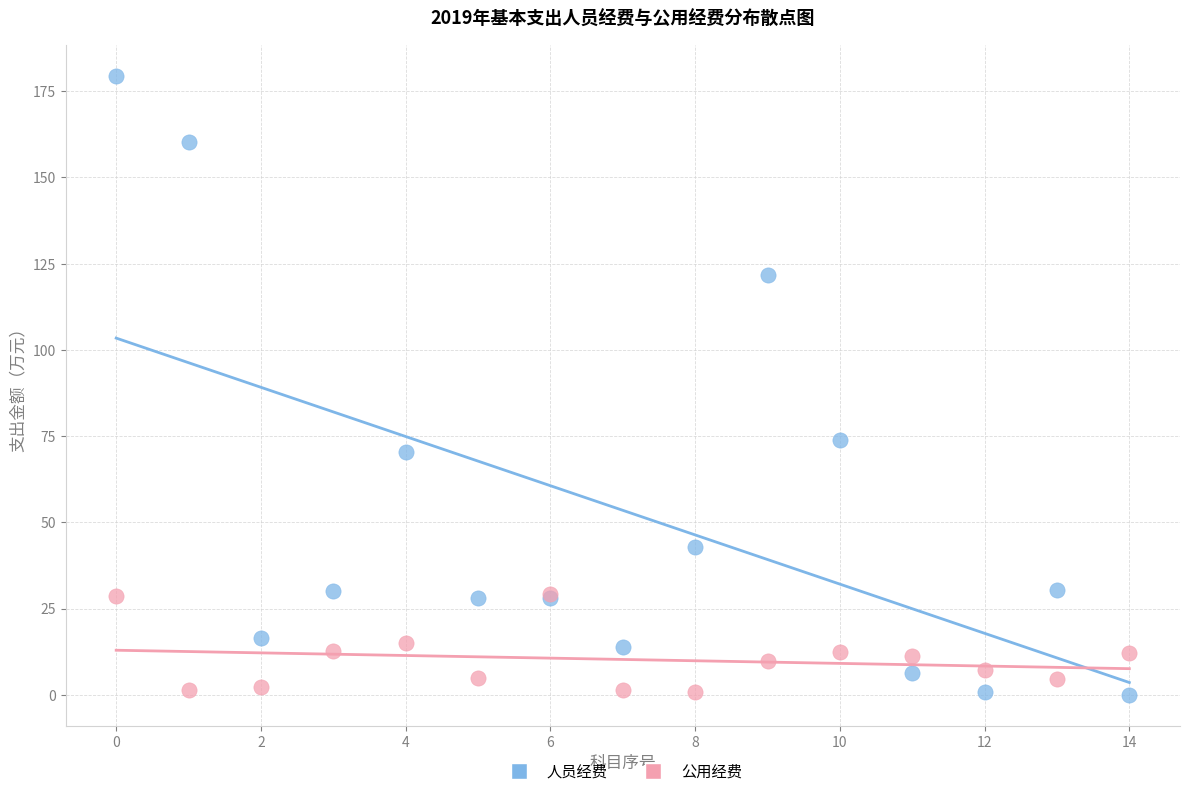

Across all series, what Y value is closest to 89?

73.8